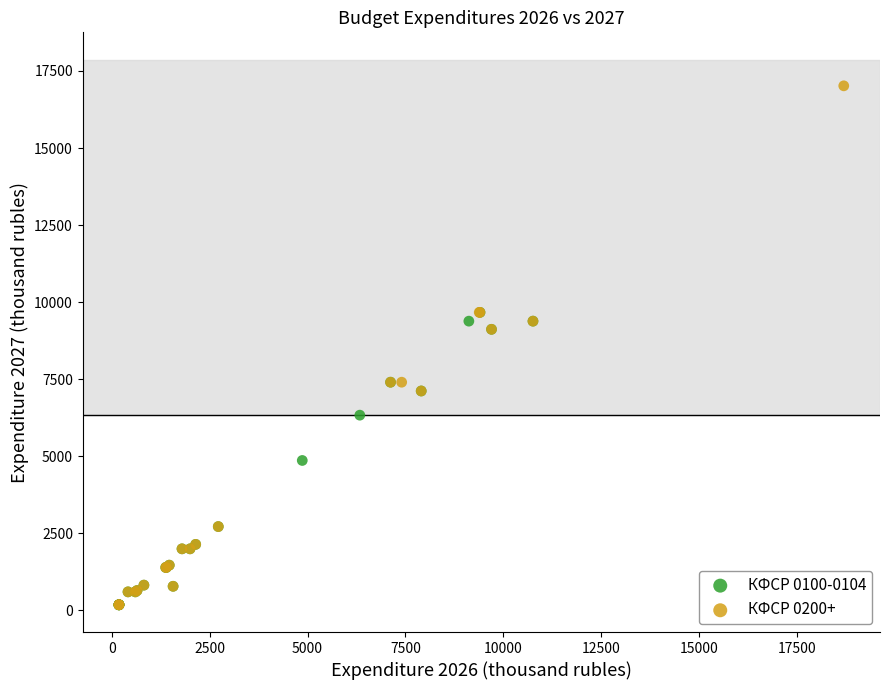

Which series has the largest Y range (max minus min)?

КФСР 0200+